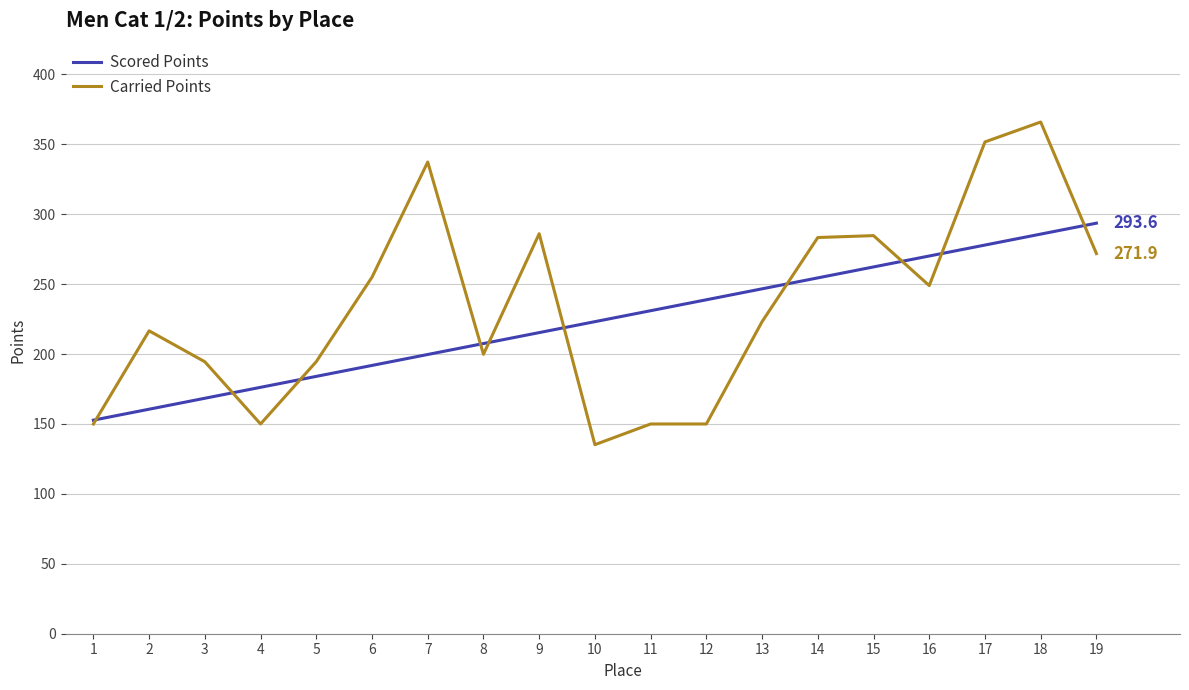

What is the difference between the highest and lowest values at 2?

56.1